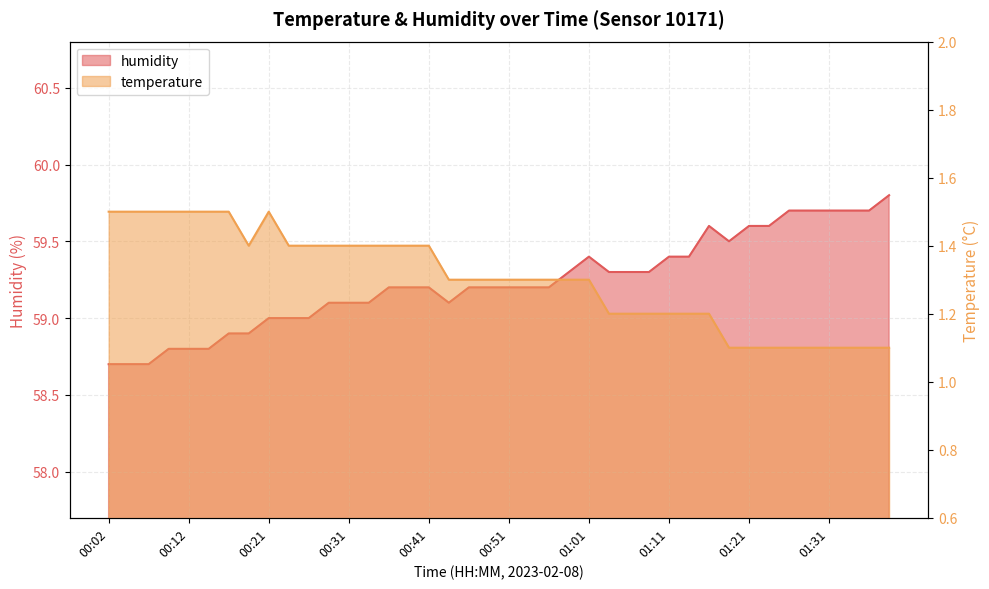

What is the highest value of the temperature series?

1.5